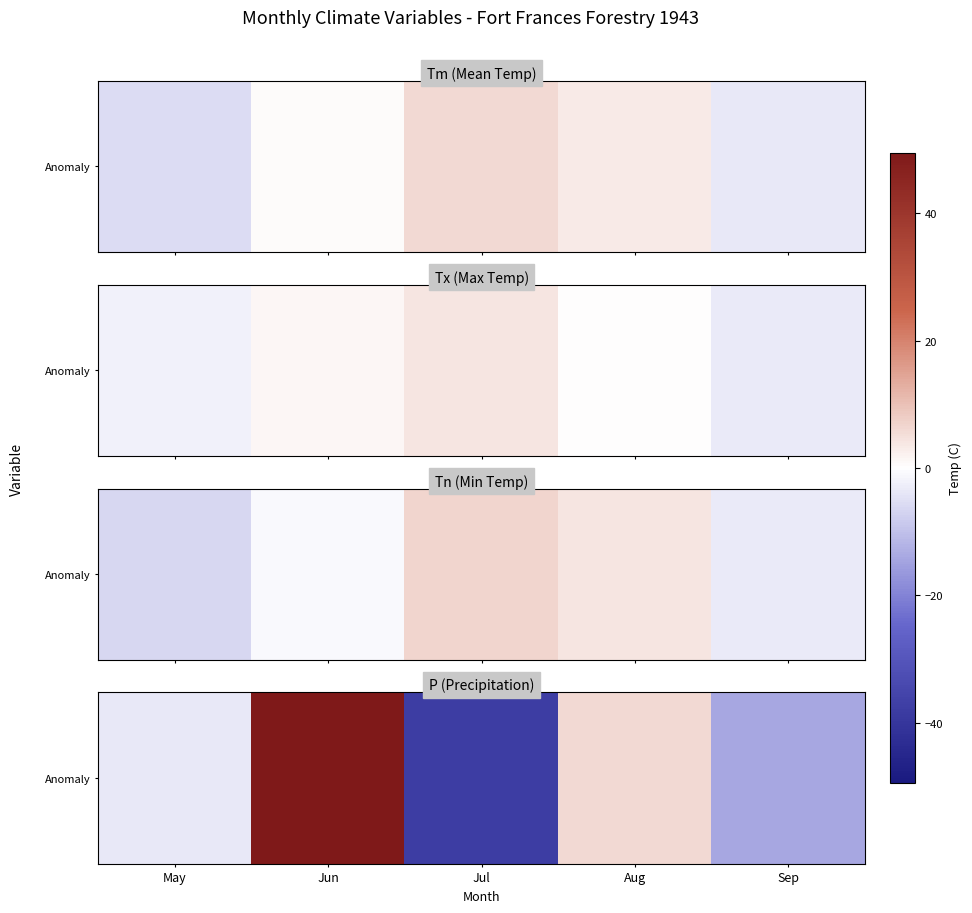

The chart shows a value of -14.3 at Jul. True or false?

False